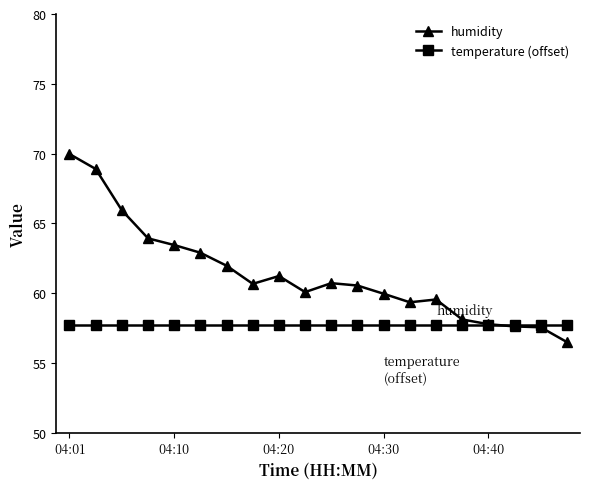

True or false: humidity has more than 1 interior local peaks.

True